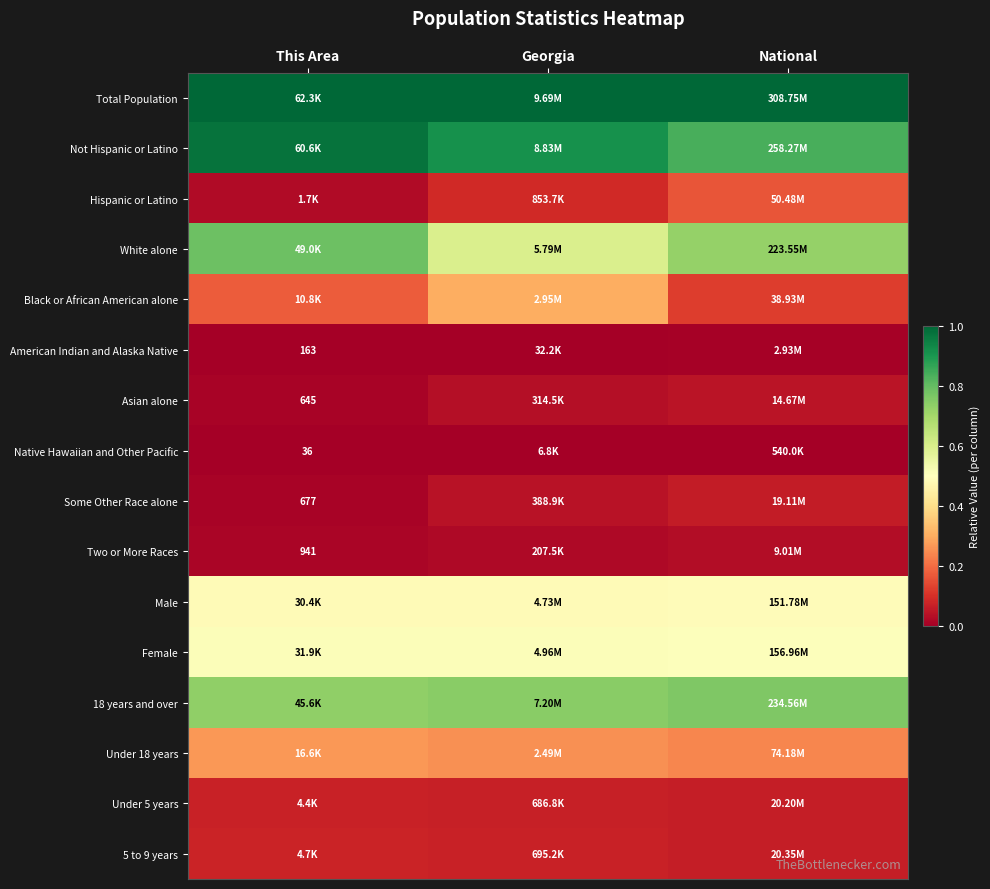

Rank the categories by Some Other Race alone value from highest to lowest.

National, Georgia, This Area